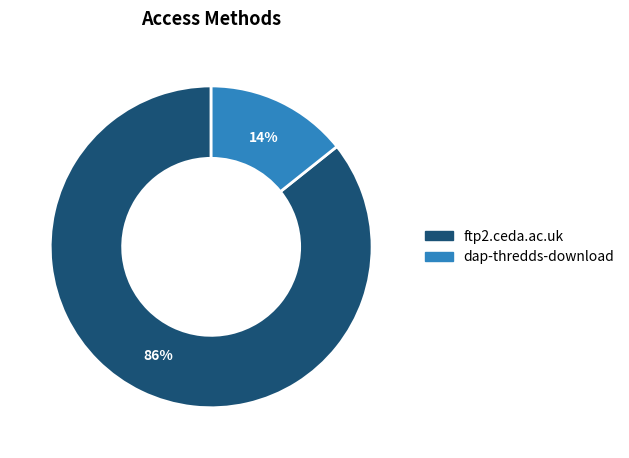

Rank the categories by value from highest to lowest.

ftp2.ceda.ac.uk, dap-thredds-download